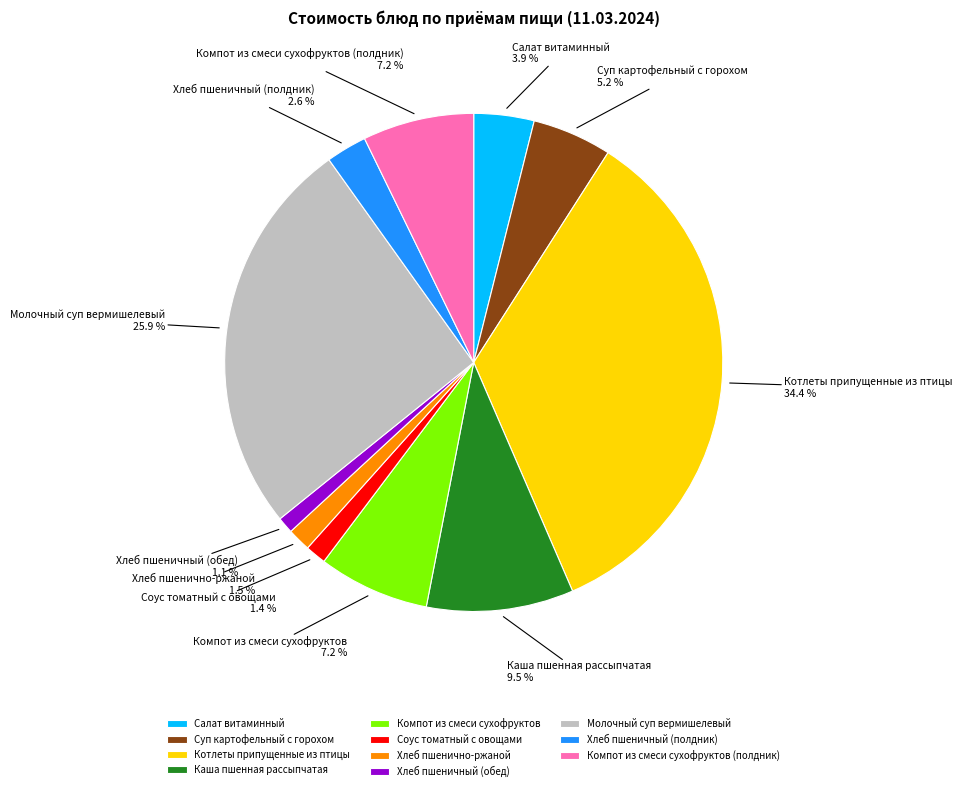

How many slices are in this pie chart?

11